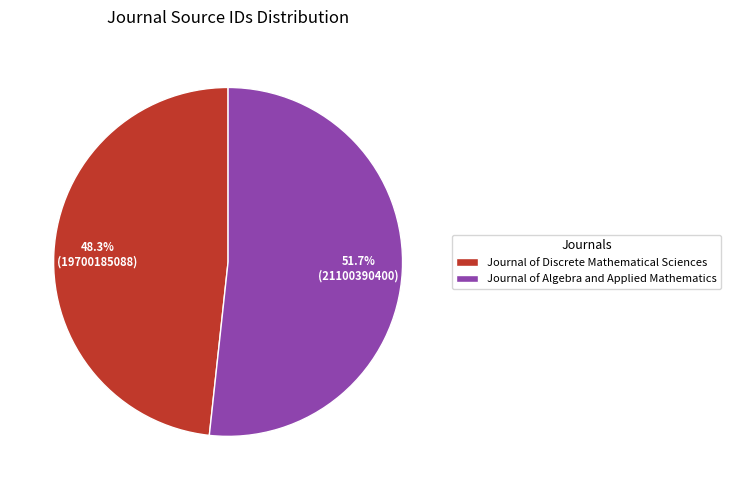

How many slices are in this pie chart?

2